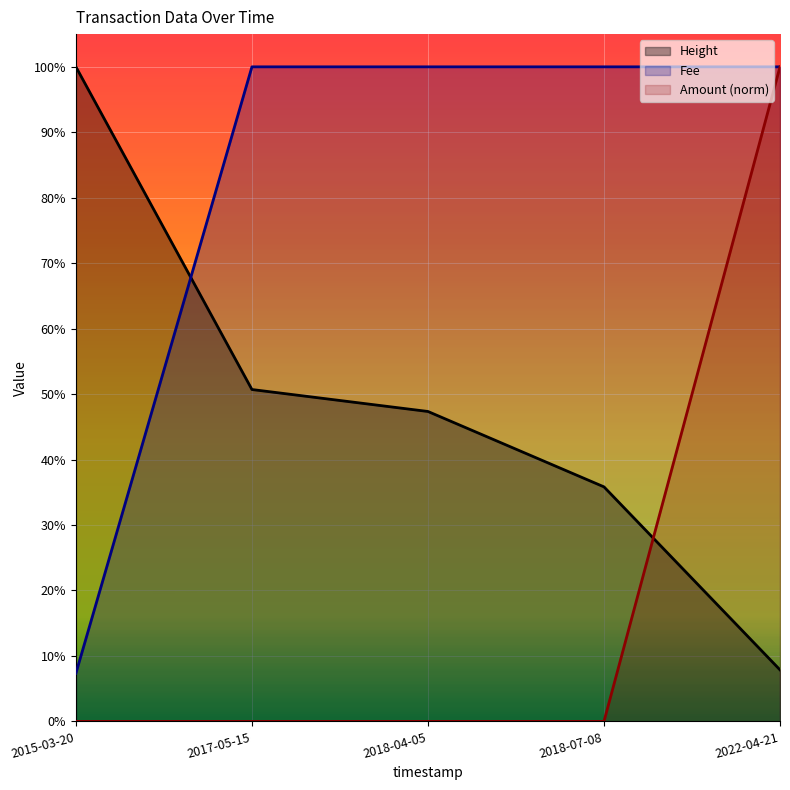

At which category is the sum across all series the highest?

2022-04-21